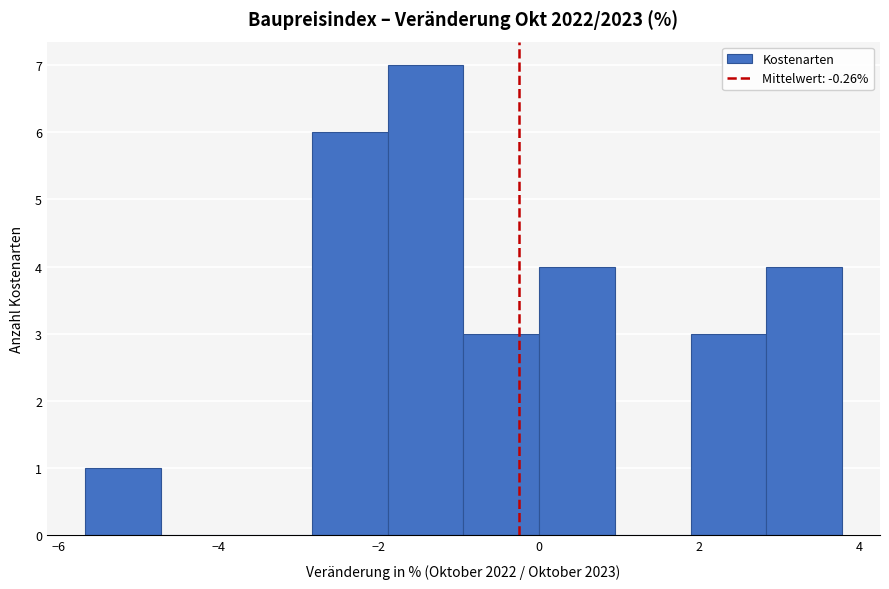

Which range on the x-axis has the tallest bar?

-1.8 to -1.0